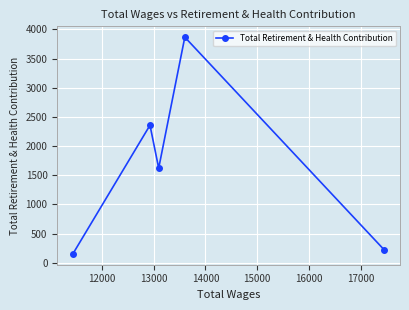

Reading left to right, transcribe all the data shown in this chart.

153	2358	1622	3867	218